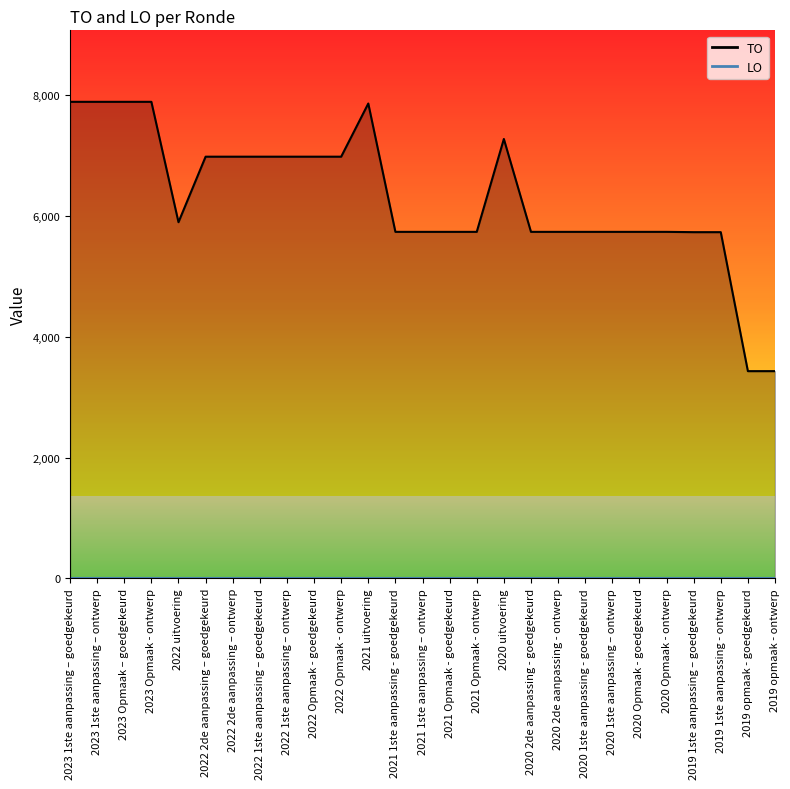

Which has a higher value, 2022 2de aanpassing – ontwerp or 2021 1ste aanpassing - goedgekeurd?

2022 2de aanpassing – ontwerp